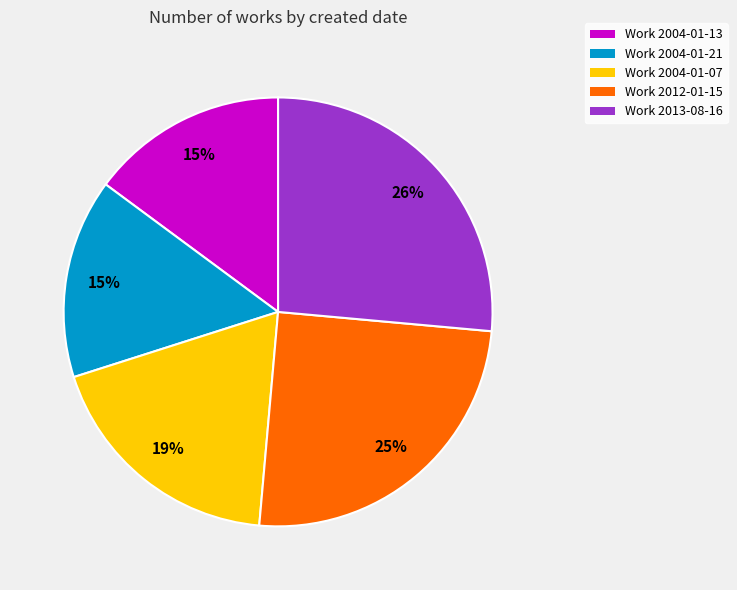

How many segments does this pie chart have?

5